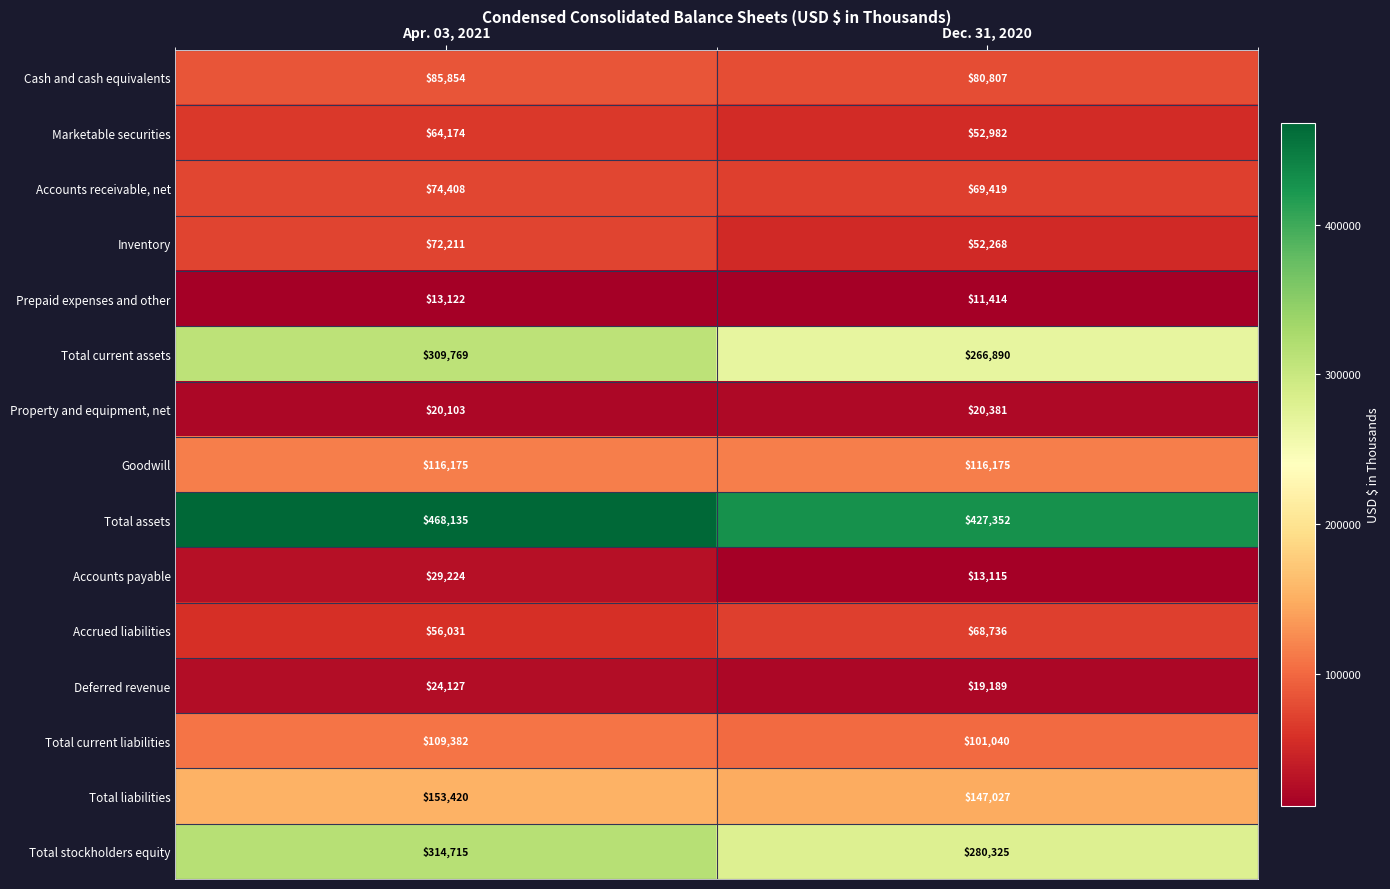

What is the sum of the Total liabilities values at Dec. 31, 2020 and Apr. 03, 2021?

300447